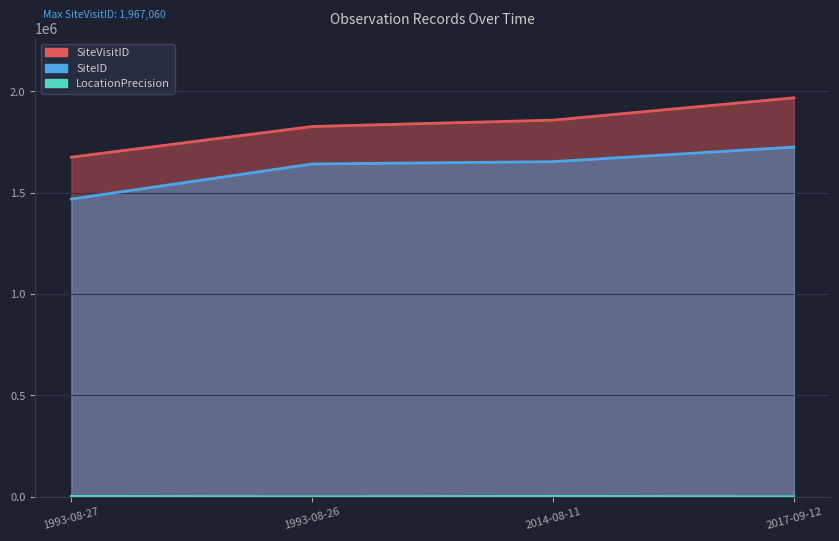

What is the value of the SiteID point at the 4th from the left?

1724189